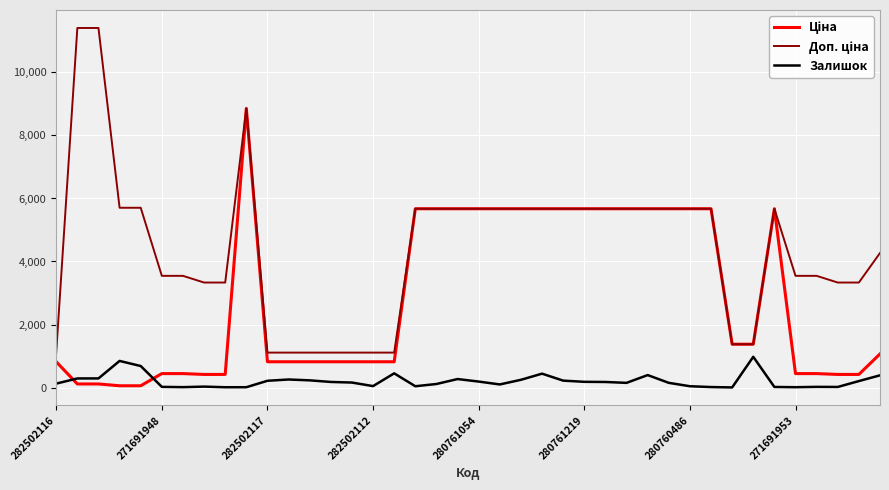

What is the highest value of the Залишок series?

976.0